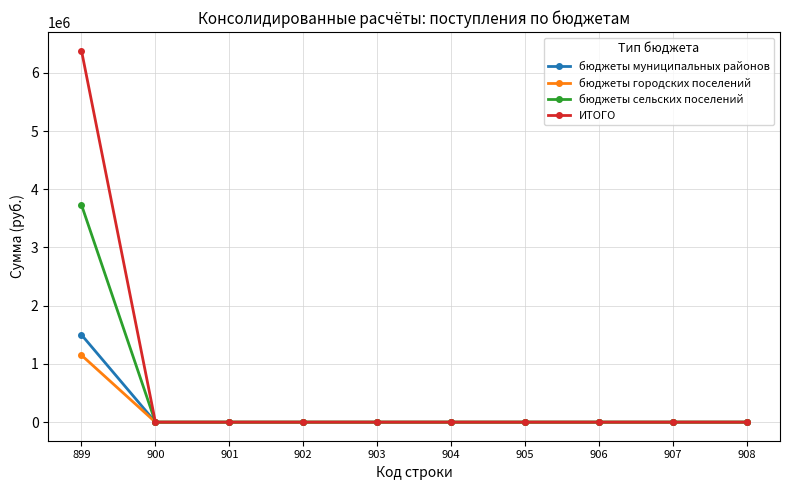

At which category is the sum across all series the highest?

899